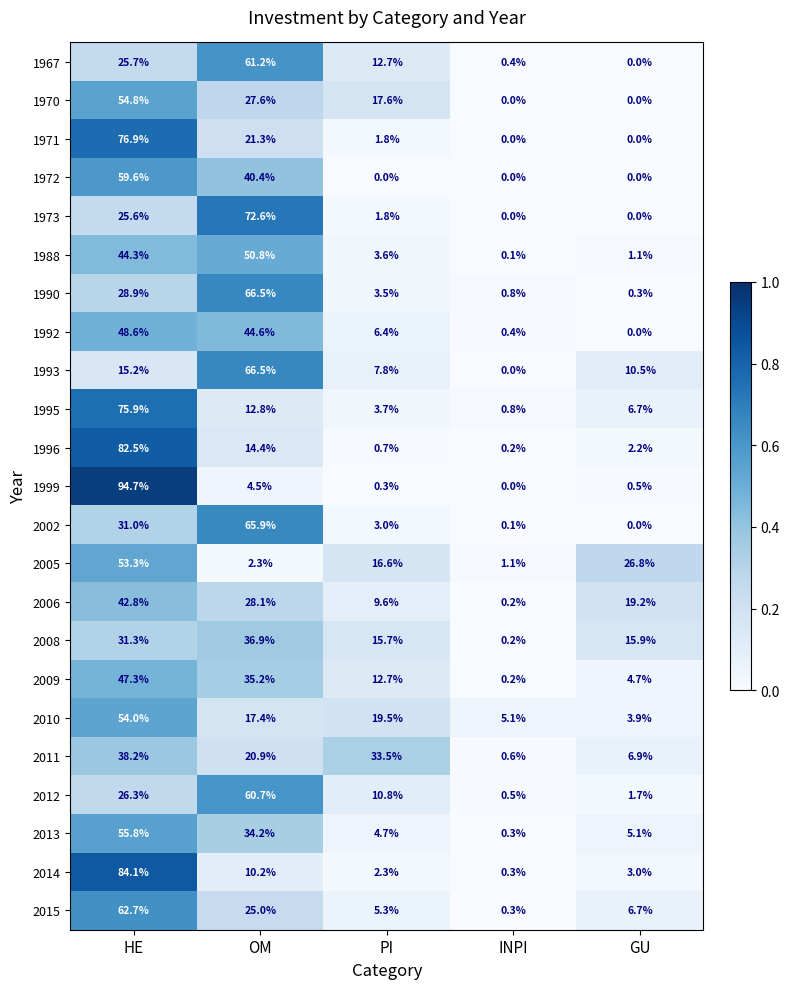

The 2013 series shows 5.1 at GU. True or false?

True